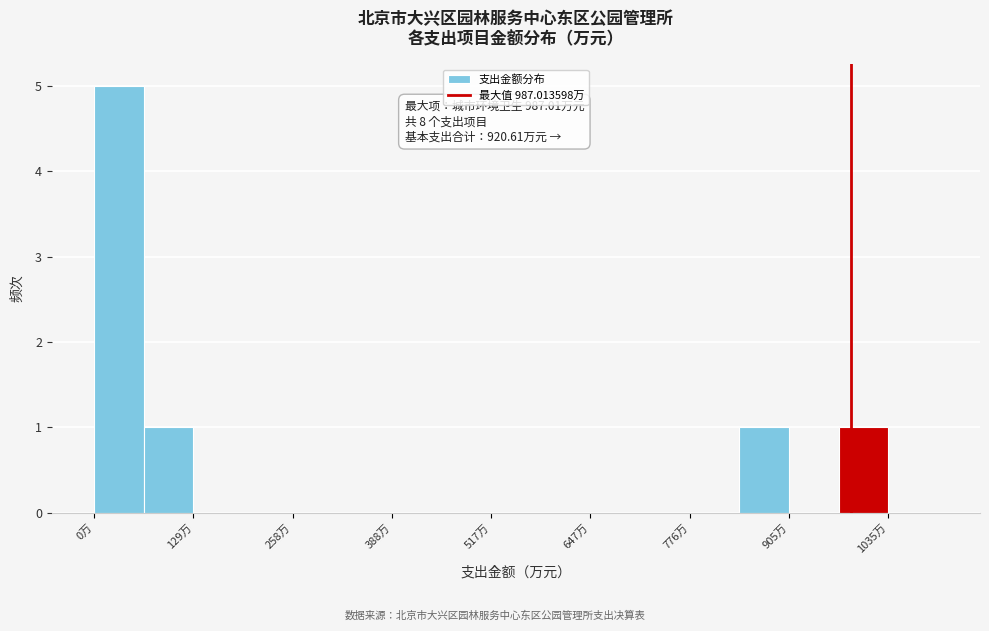

Around what value on the x-axis is the tallest bar? Give the approximate position of its centre, as read against the axis.

40